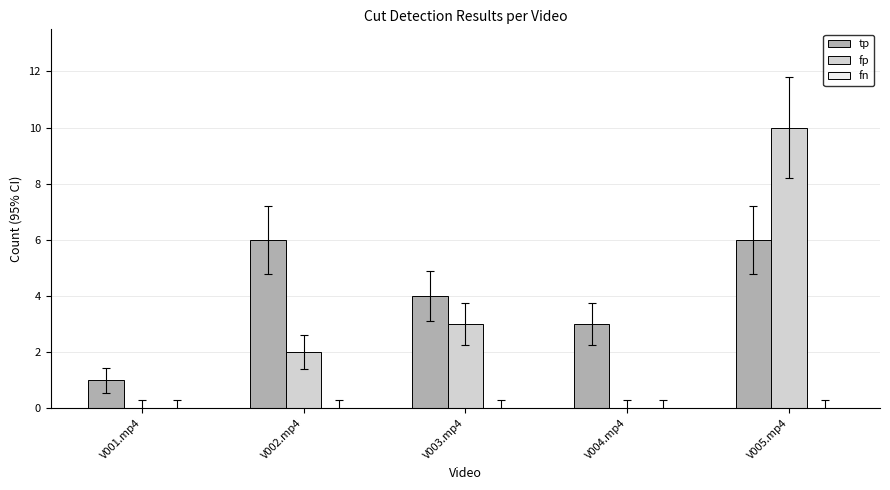

Between V001.mp4 and V002.mp4, which series saw the biggest shift?

tp